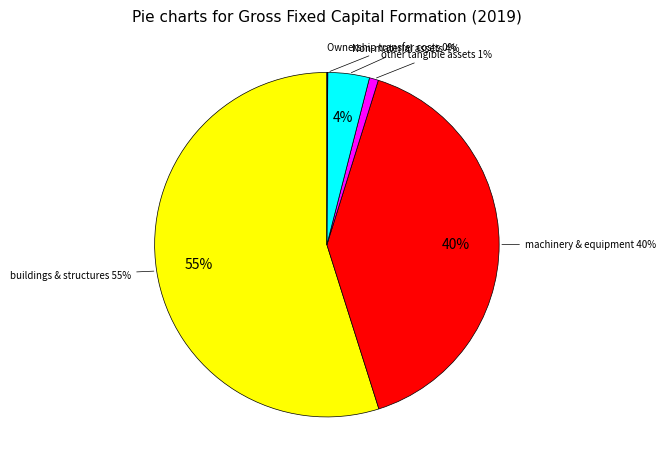

Which slice is the largest?

buildings and other structures